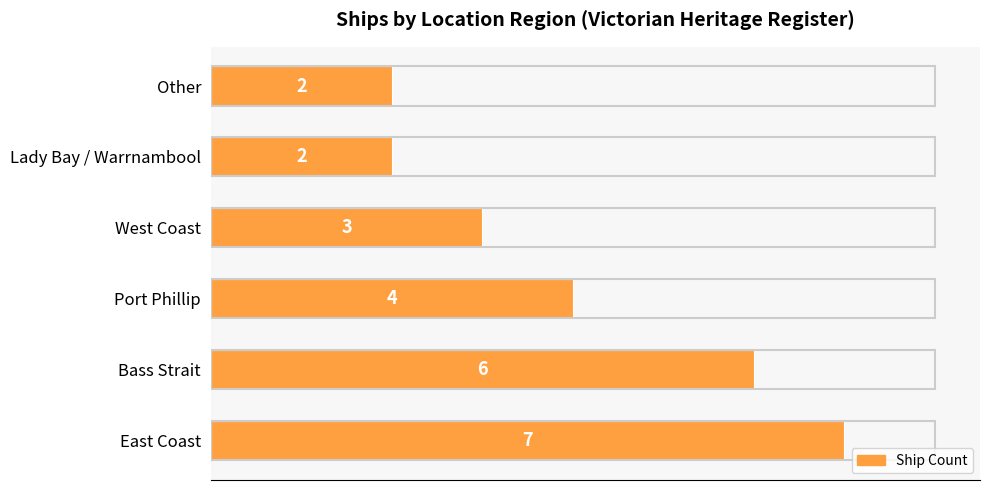

Is it true that the value at East Coast is 7?

True